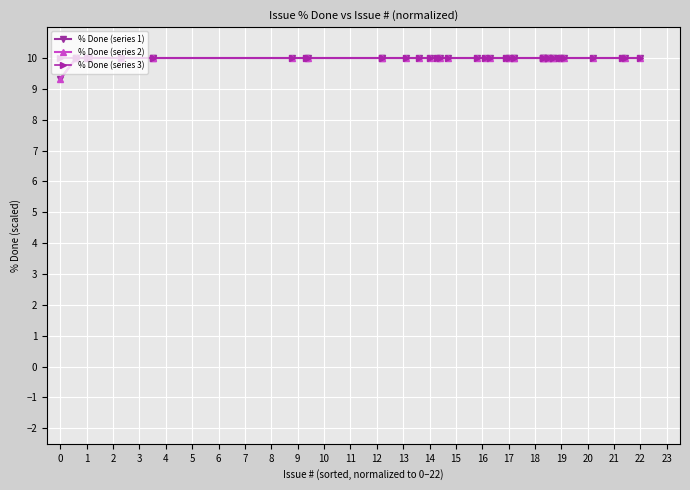

What is the total value across all series at 14?

30.0